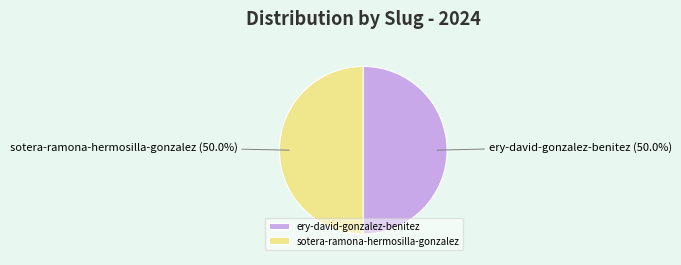

Combined, what portion of the pie is ery-david-gonzalez-benitez and sotera-ramona-hermosilla-gonzalez?

100.0%